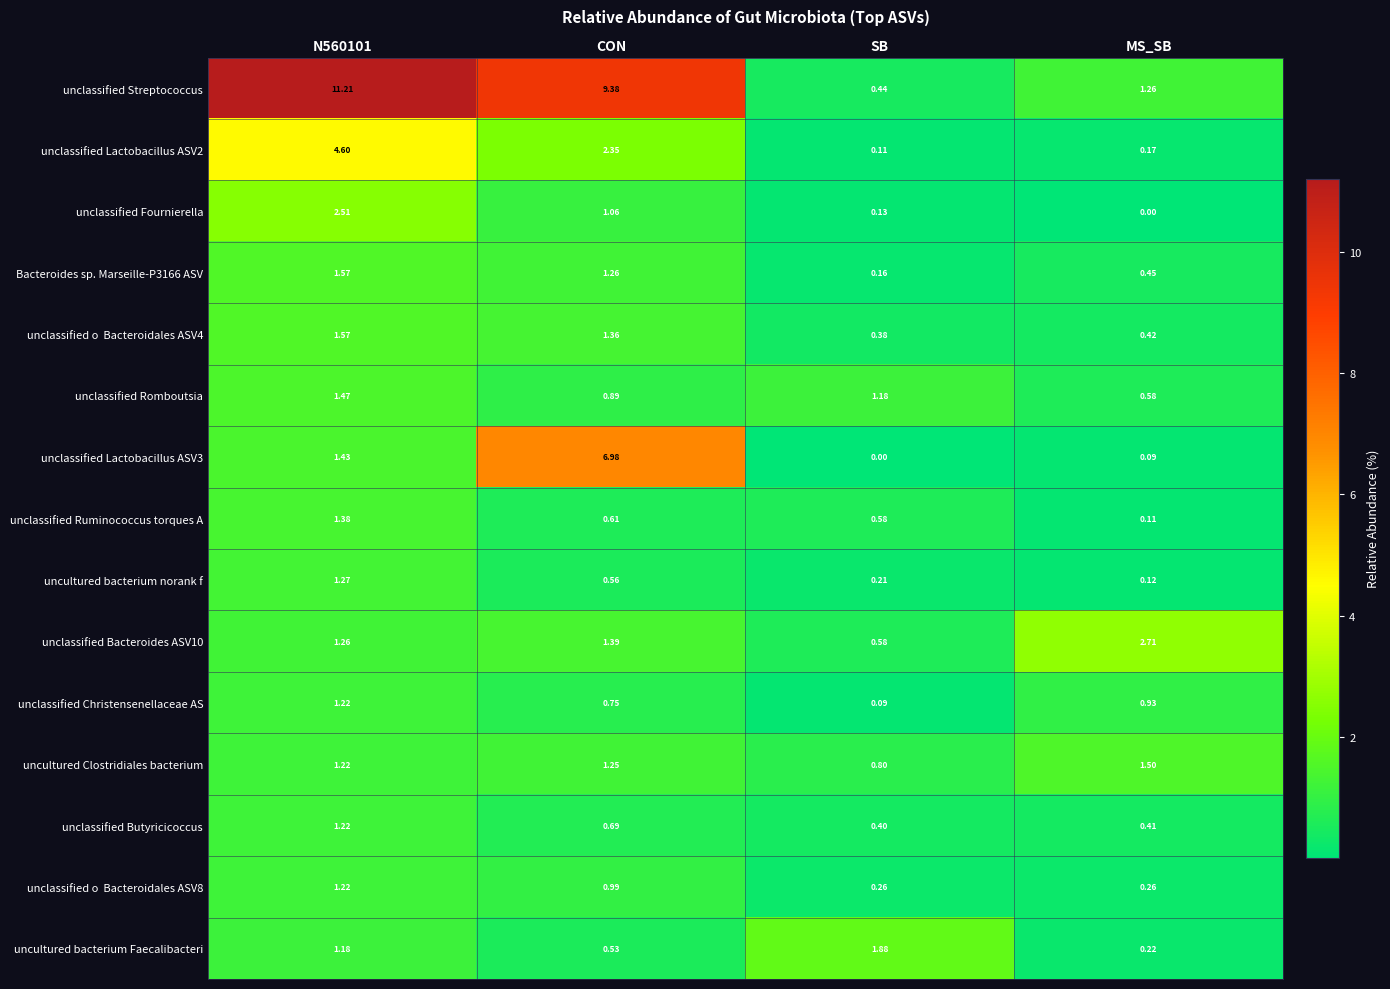

Which series changed the most between CON and MS_SB?

unclassified Streptococcus